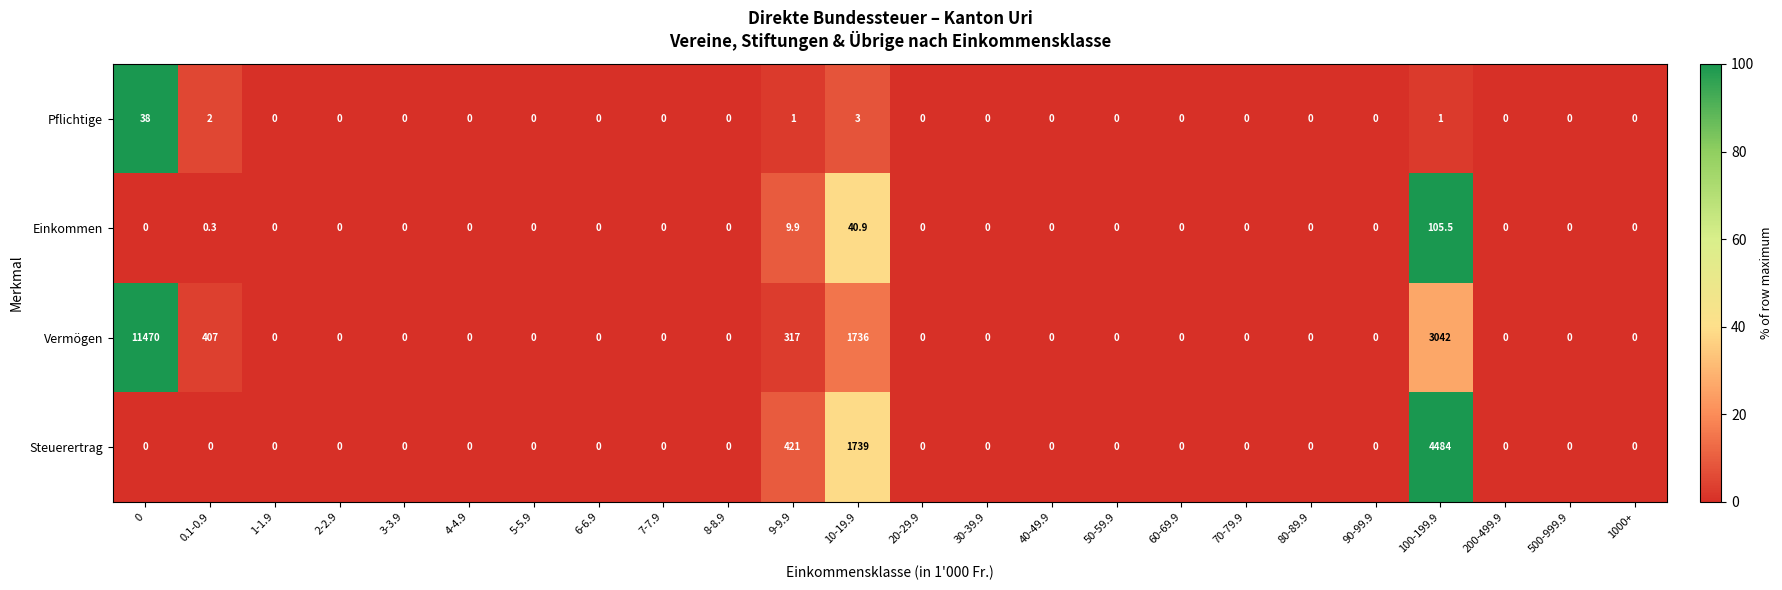

Is the value of Vermögen at 10-19.9 greater than the value of Pflichtige at 6-6.9?

Yes